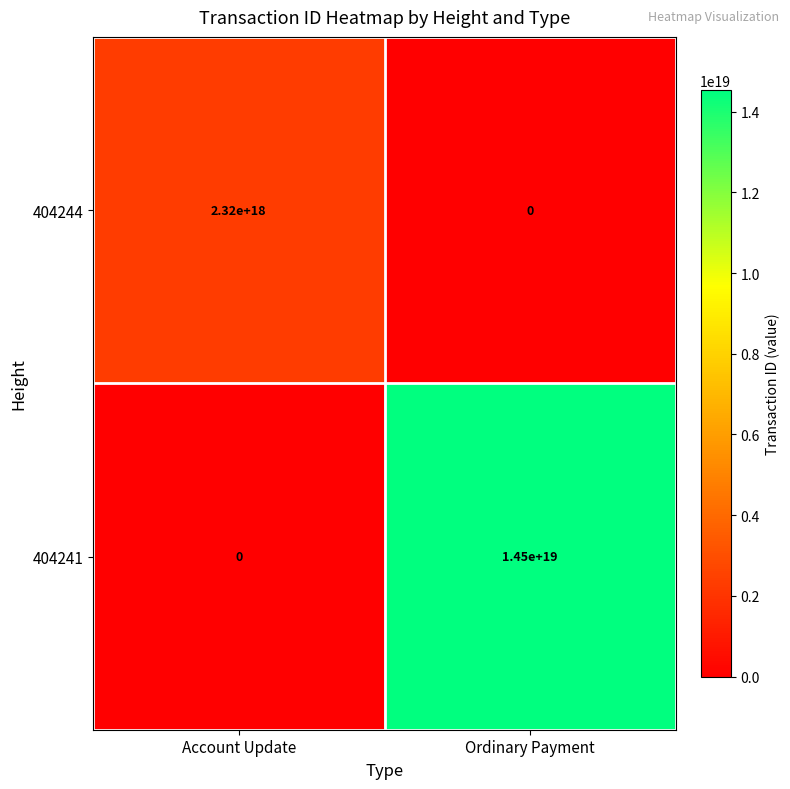

Which series has the largest total across all categories?

404241